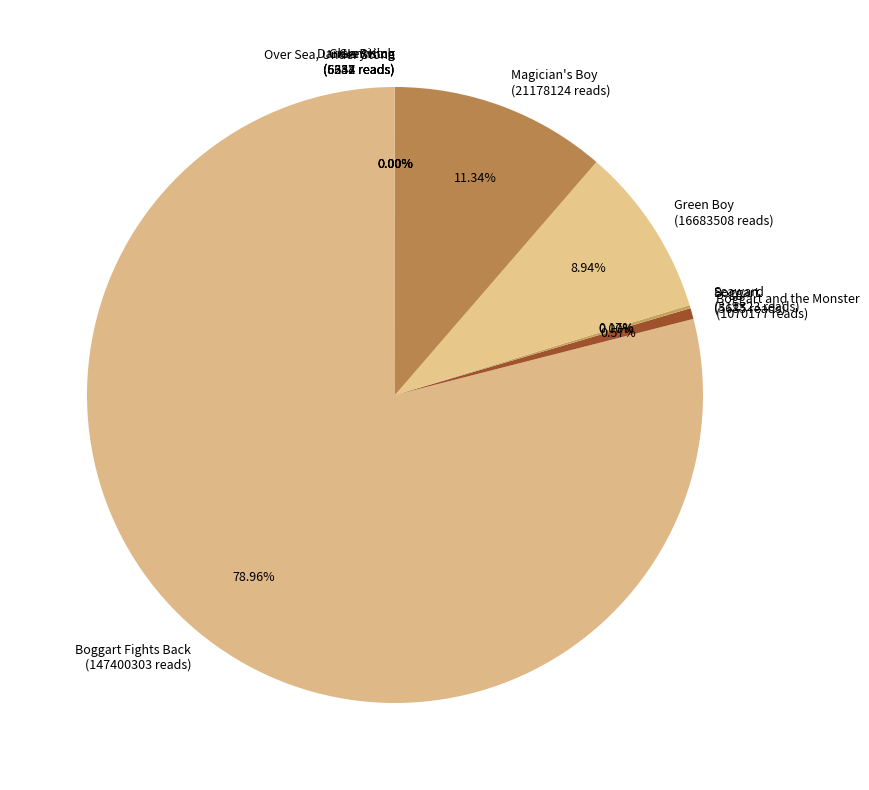

Does any single category account for the majority?

Yes